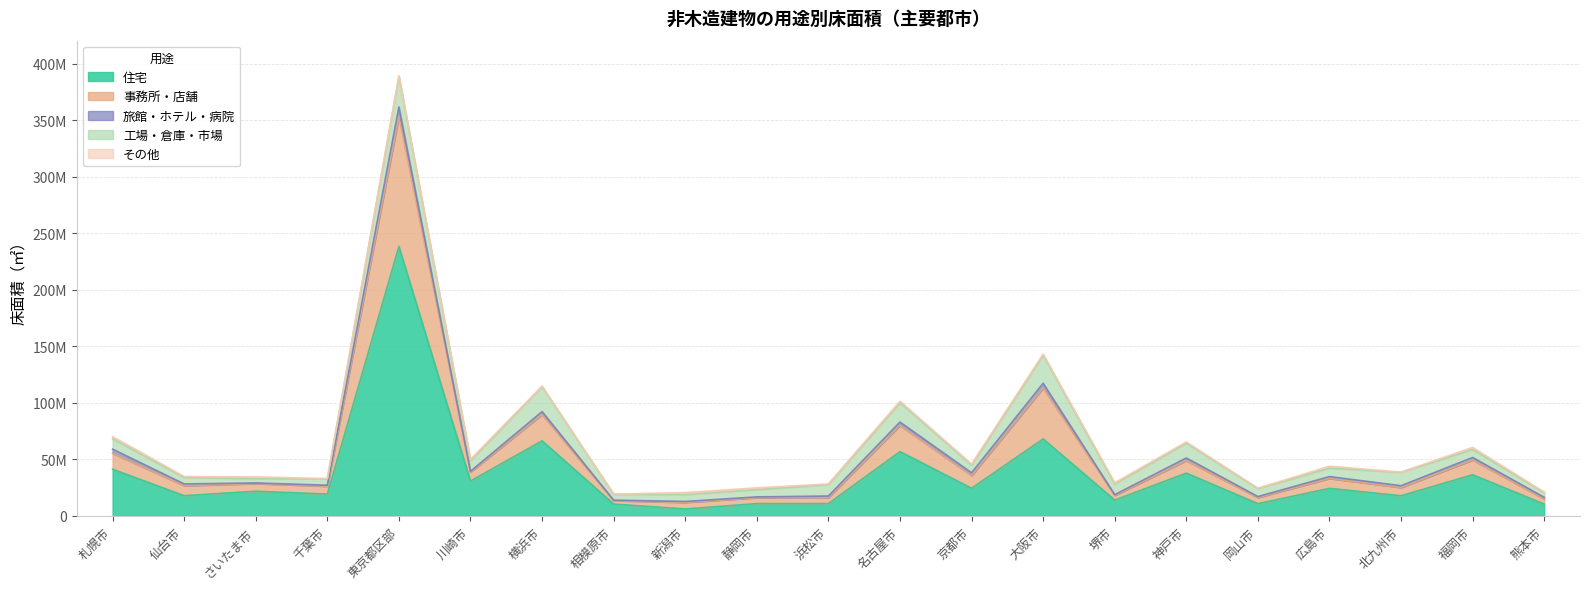

What is the difference between the highest and lowest values at 名古屋市?

55570486